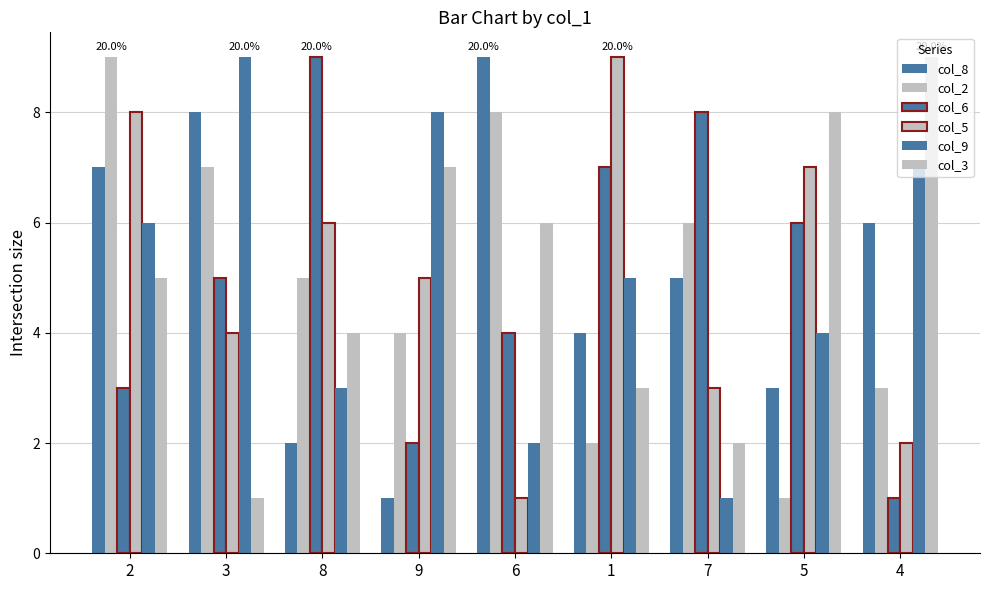

Rank the series at 9 from highest to lowest value.

col_9, col_3, col_5, col_2, col_6, col_8